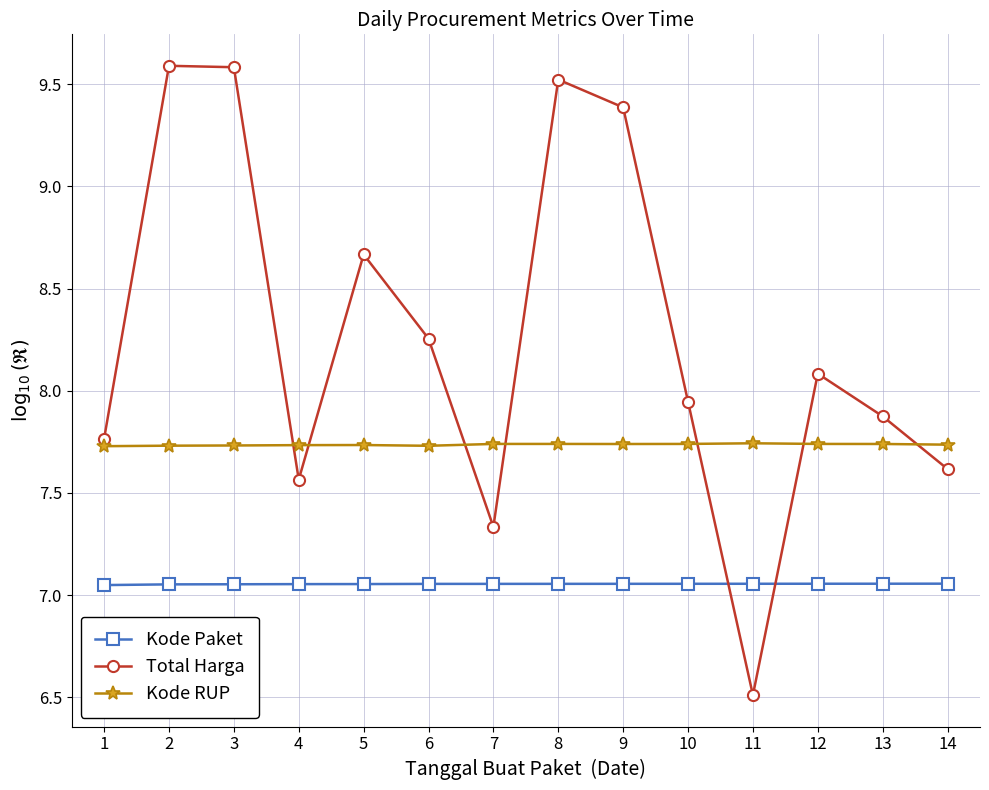

What is the greatest value displayed?

9.6